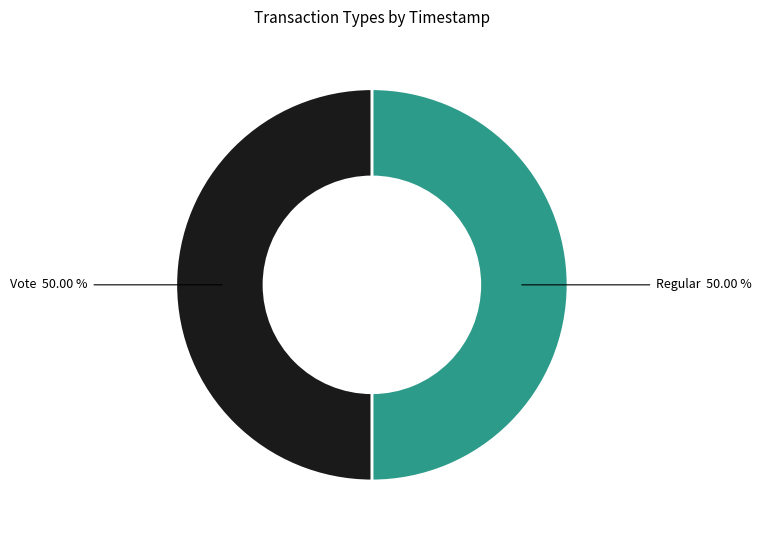

The Vote slice represents 62% of the pie. True or false?

False